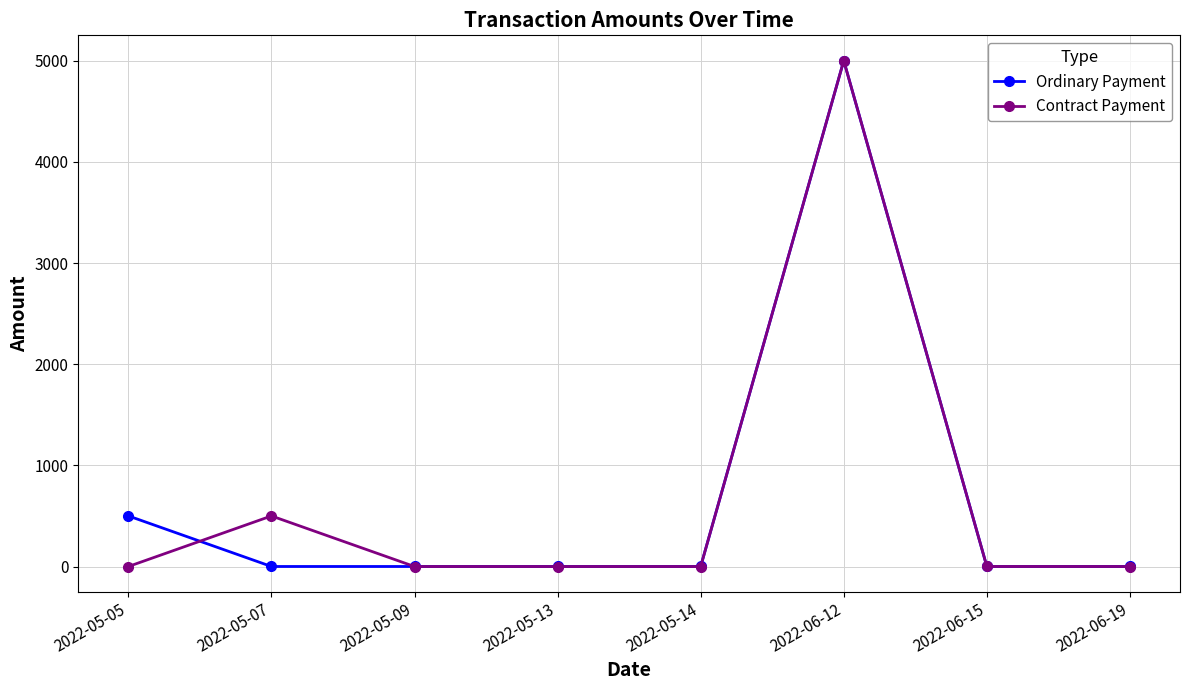

Which series has the largest range (max minus min)?

Contract Payment